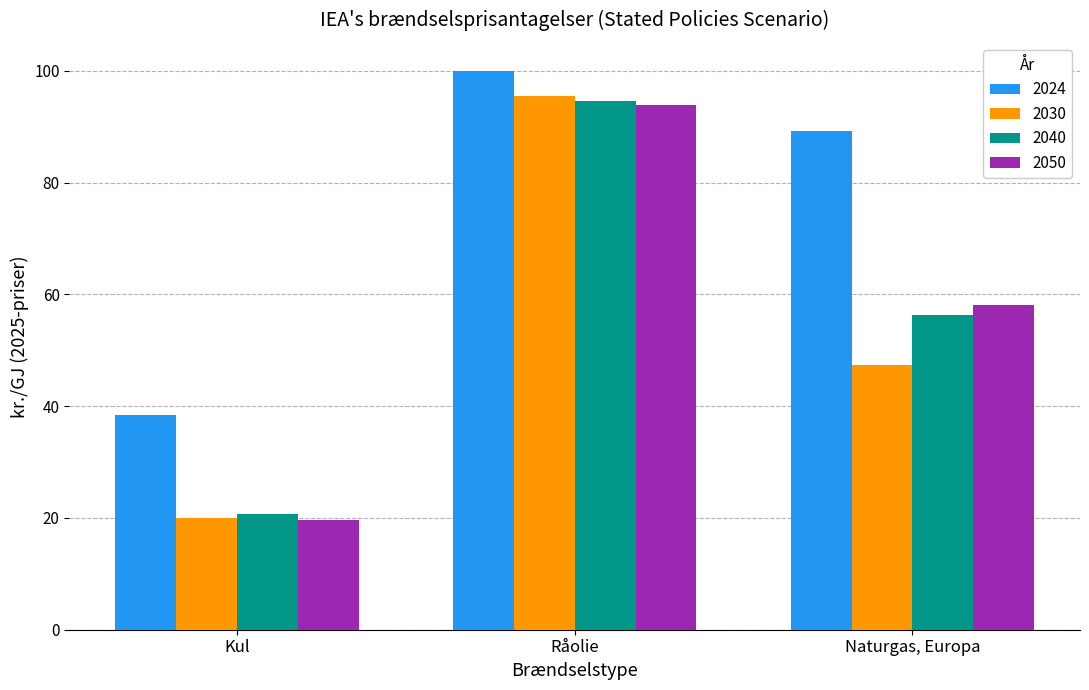

Is it true that 2050 equals 82.2 at Naturgas, Europa?

False